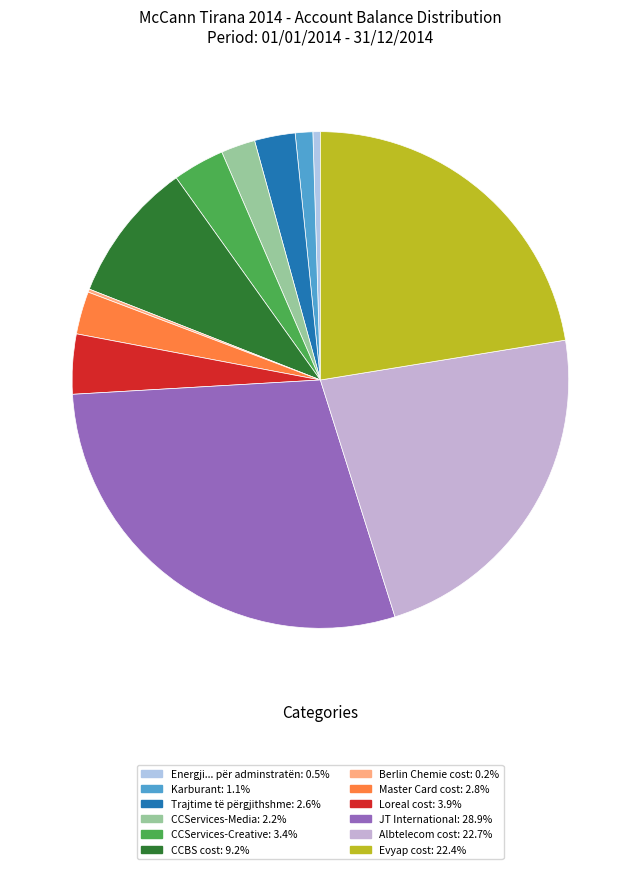

True or false: CCServices-Creative accounts for 17% of the total.

False